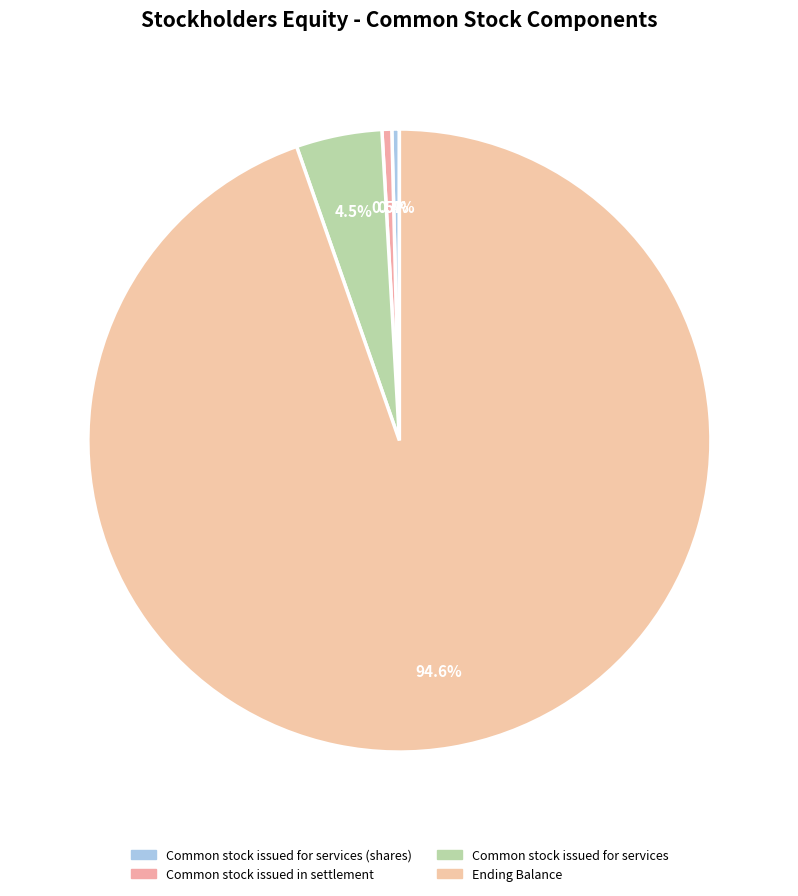

Count the number of slices in the pie.

4